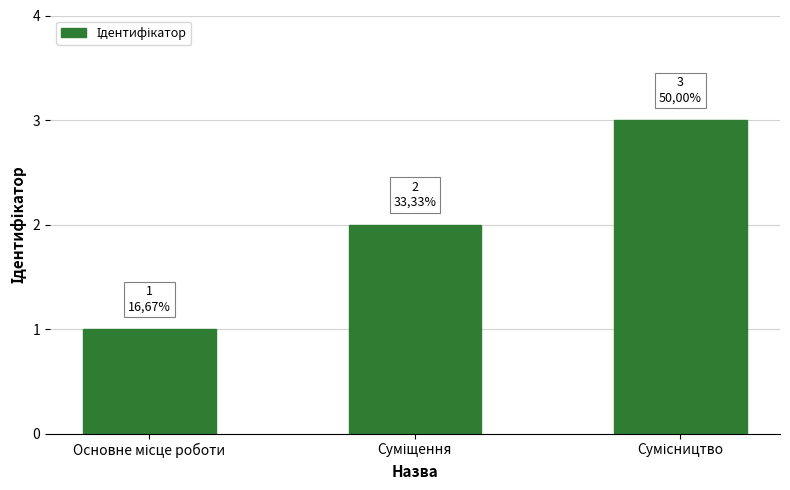

What is the greatest value displayed?

3